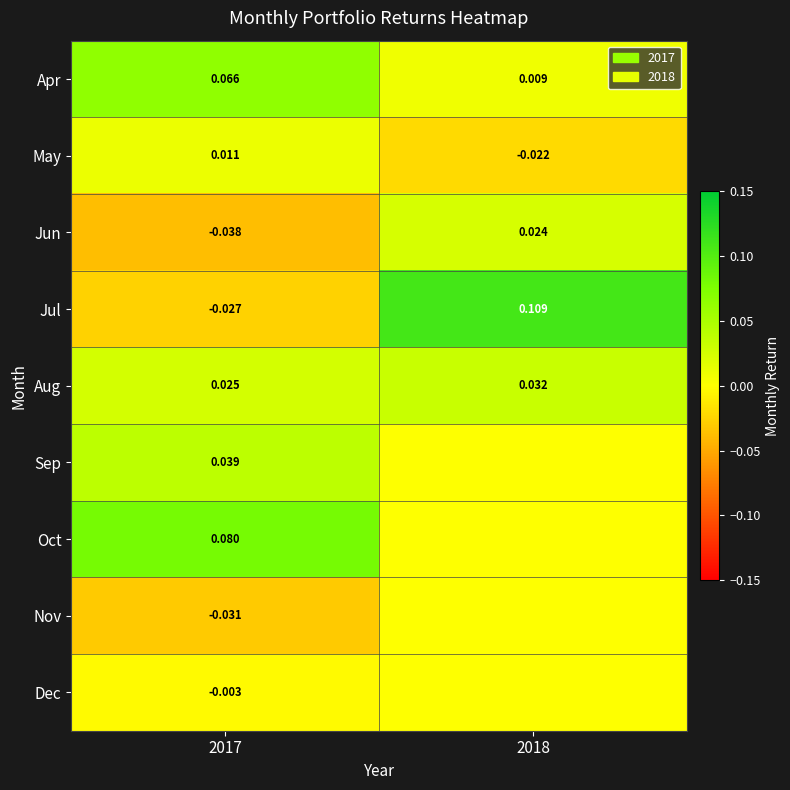

Is the value of Aug at 2018 greater than the value of Jun at 2018?

Yes